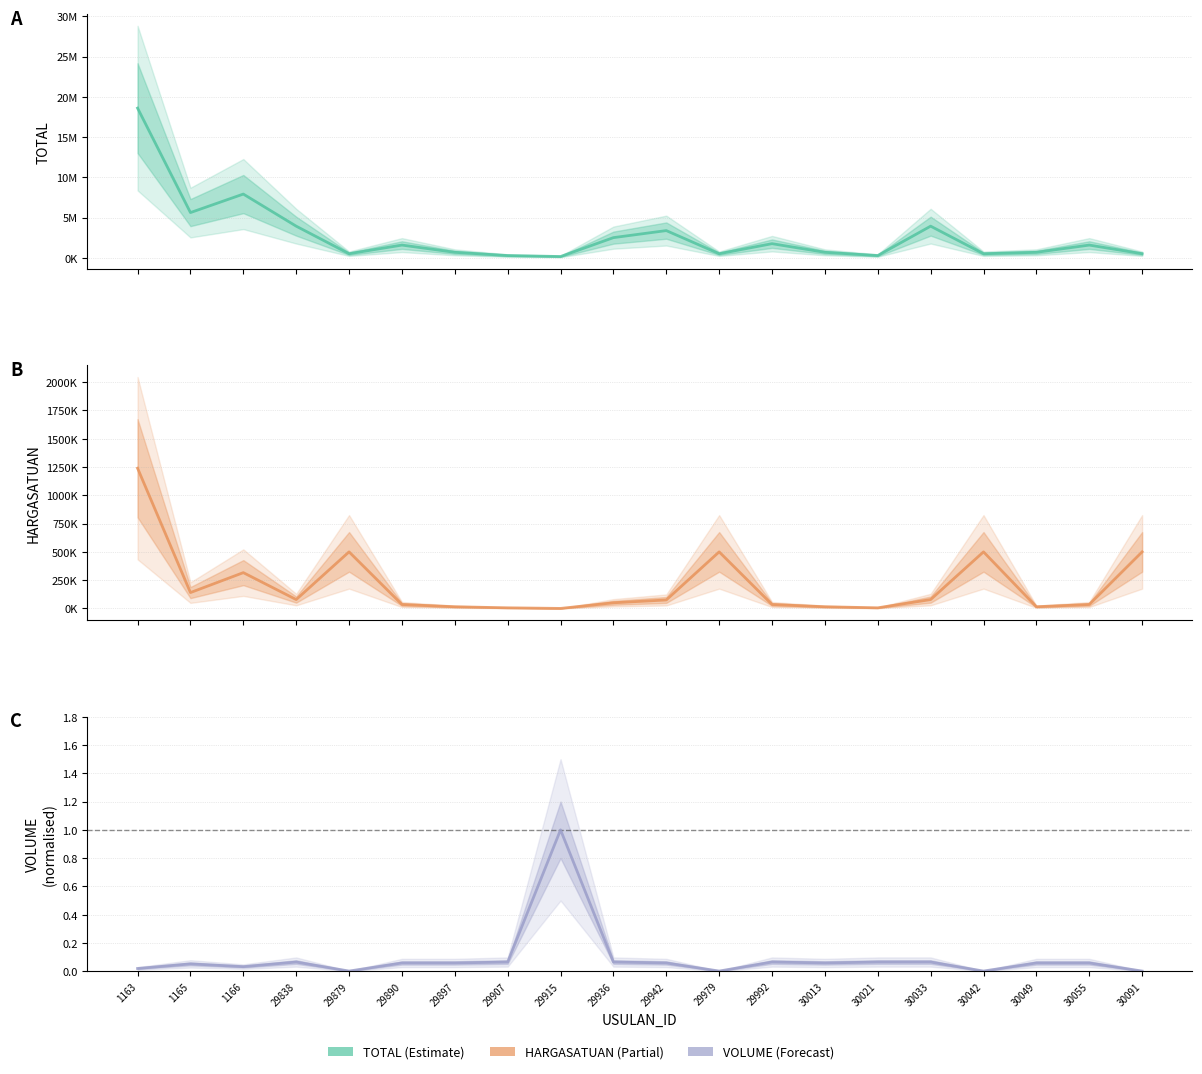

Which label corresponds to the largest value in the chart?

1163